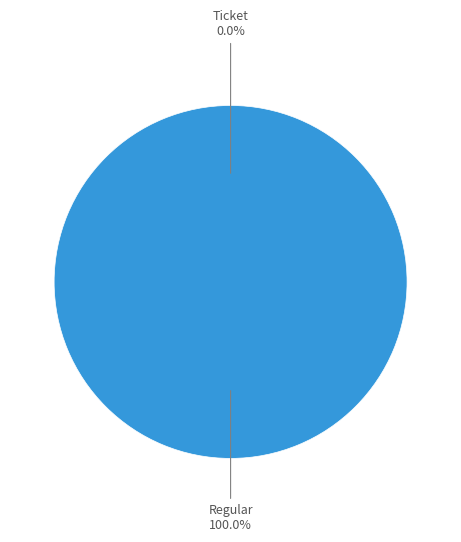

The Regular slice represents 100% of the pie. True or false?

True